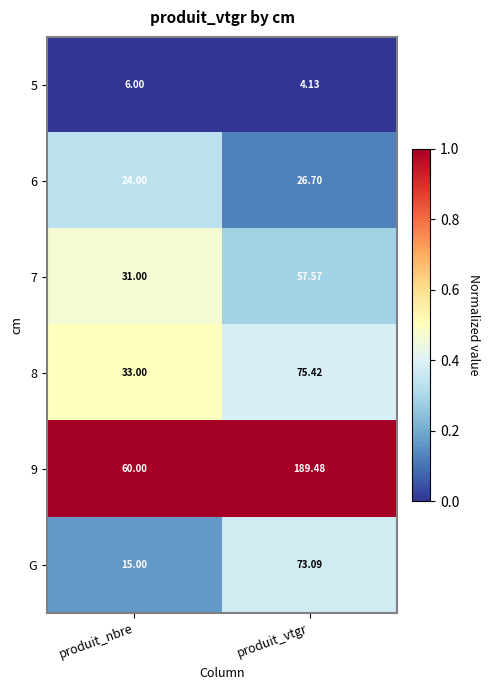

What is the difference between the highest and lowest values at produit_nbre?

54.0